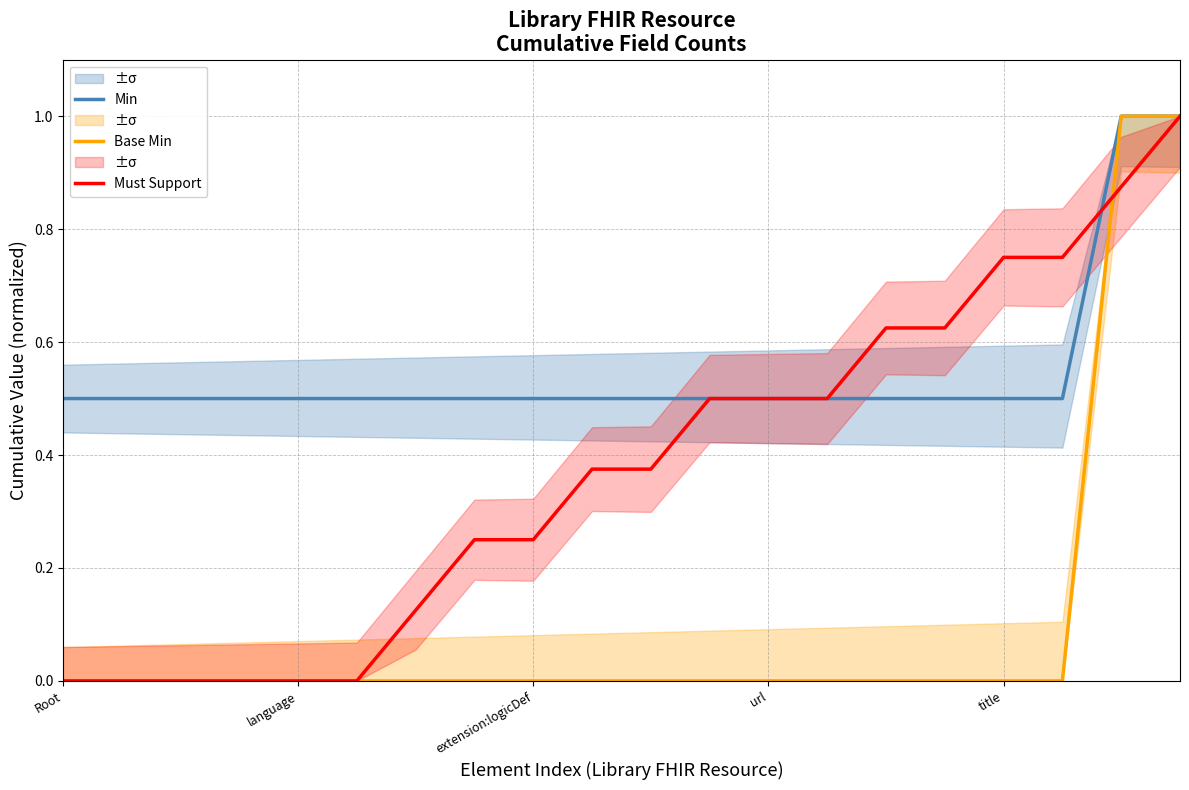

Is the value of Base Min at 15 greater than the value of Must Support at 19?

No